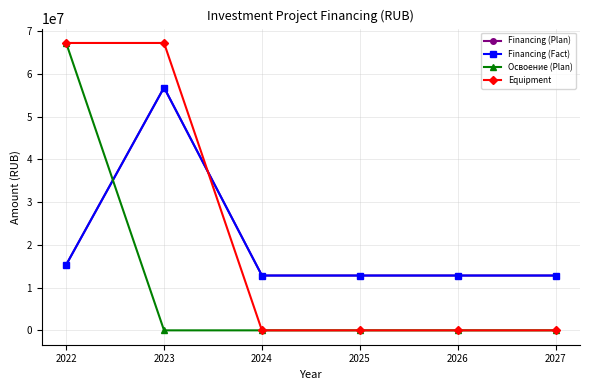

The Financing (Plan) series shows 20729789 at 2022. True or false?

False